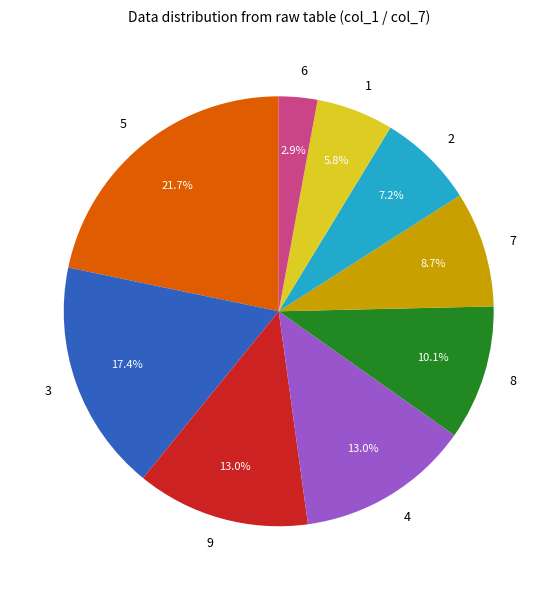

Do 6 and 9 together represent more than half of the pie?

No